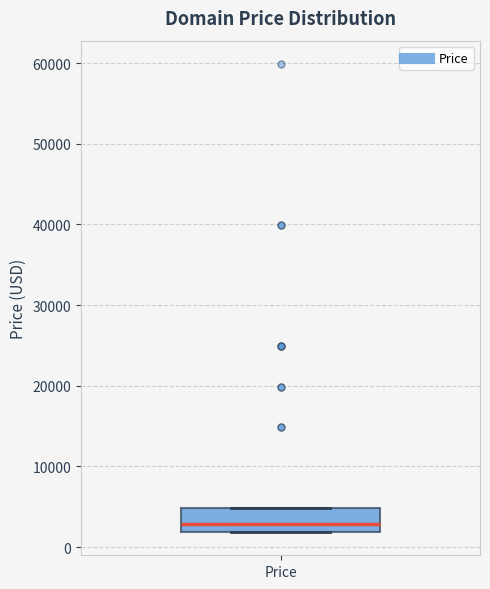

Transcribe this box plot: give where the median line is, the range the box spans, and where the two whiskers end, as read against the y-axis. The values are not printed on the chart, so give them approximately, as read against the axis.

median 3000, box 2000 to 5000, whiskers 2000 to 5000